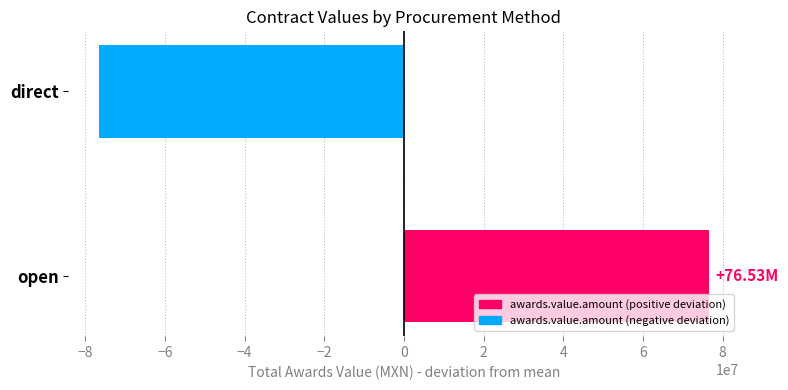

Between open and direct, which is larger?

open